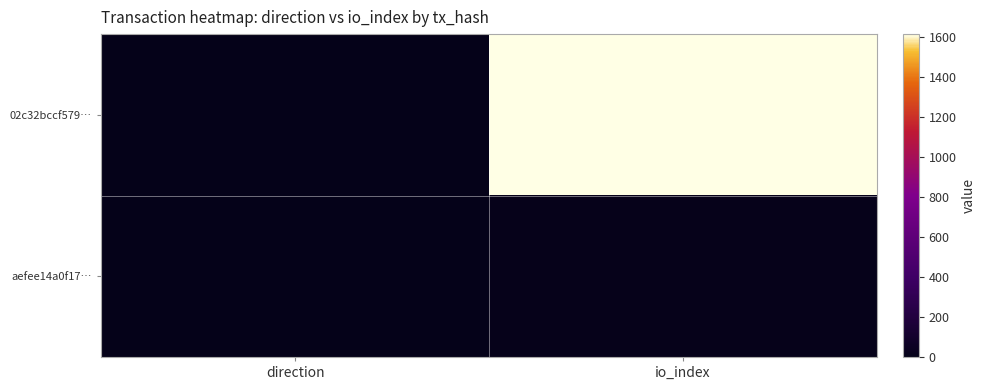

Rank the series at direction from lowest to highest value.

02c32bccf579…, aefee14a0f17…